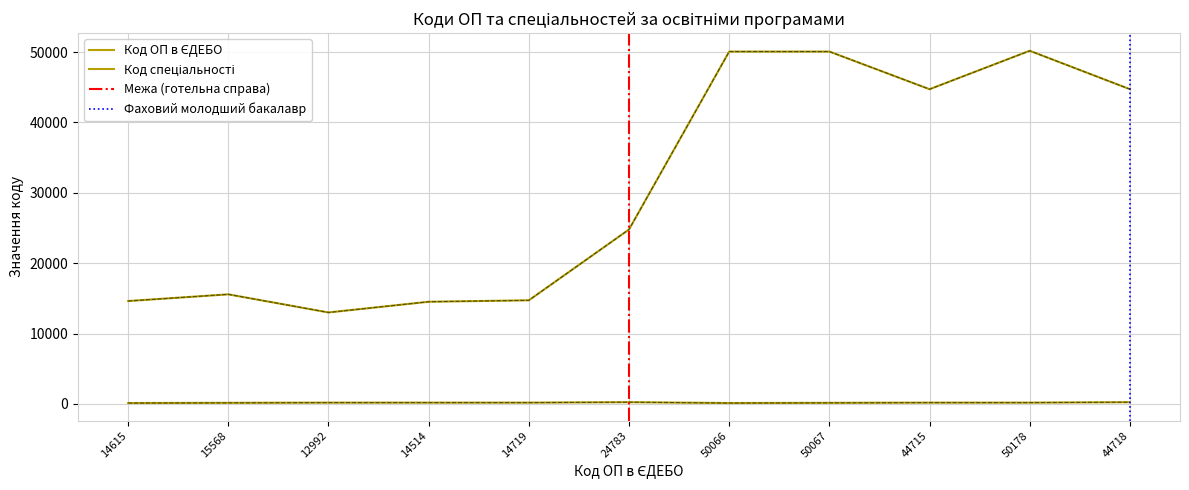

Which series changed the most between 14514 and 44715?

Код ОП в ЄДЕБО